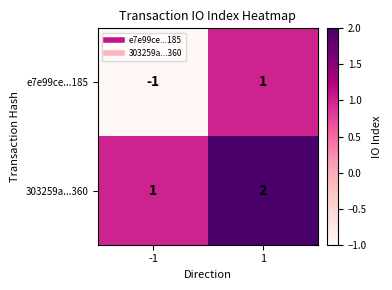

Which series changed the most between -1 and 1?

e7e99ce...185